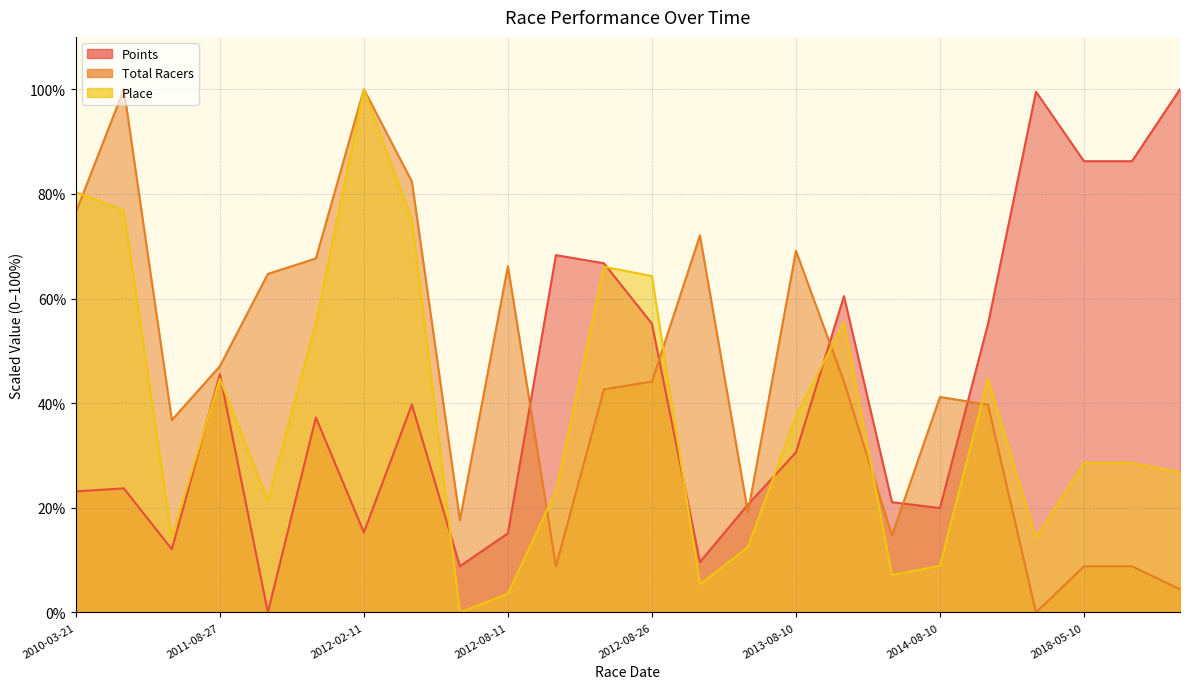

What is the total value across all series at 2012-08-25?

175.5